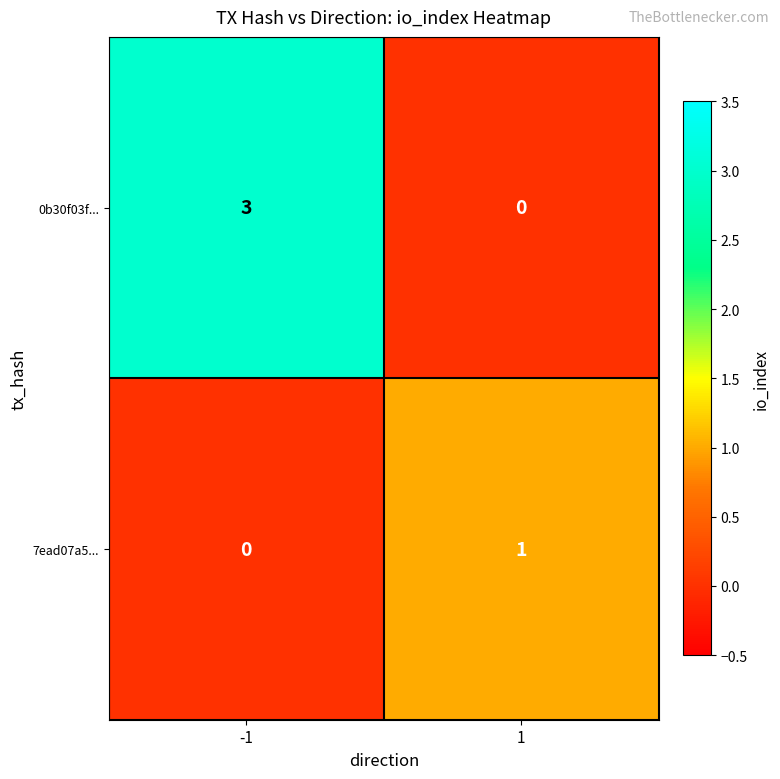

Which category has the highest value across all series?

-1